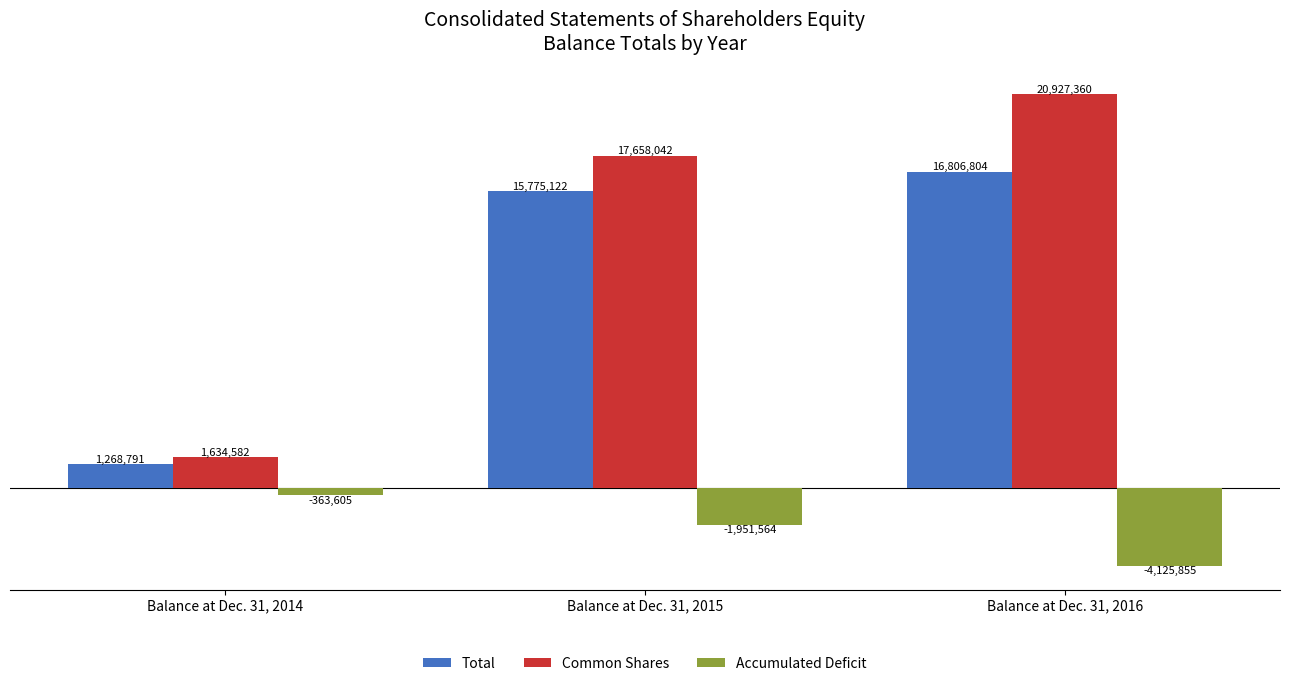

What are all the series names shown in the legend?

Total, Common Shares, Accumulated Deficit